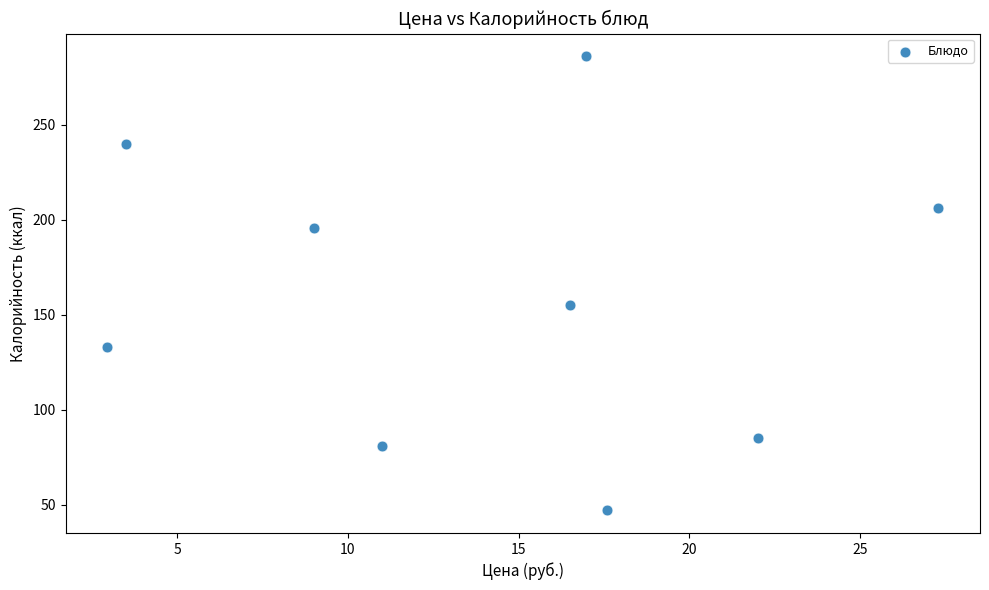

What Y value in the scatter plot is closest to 166?

155.0